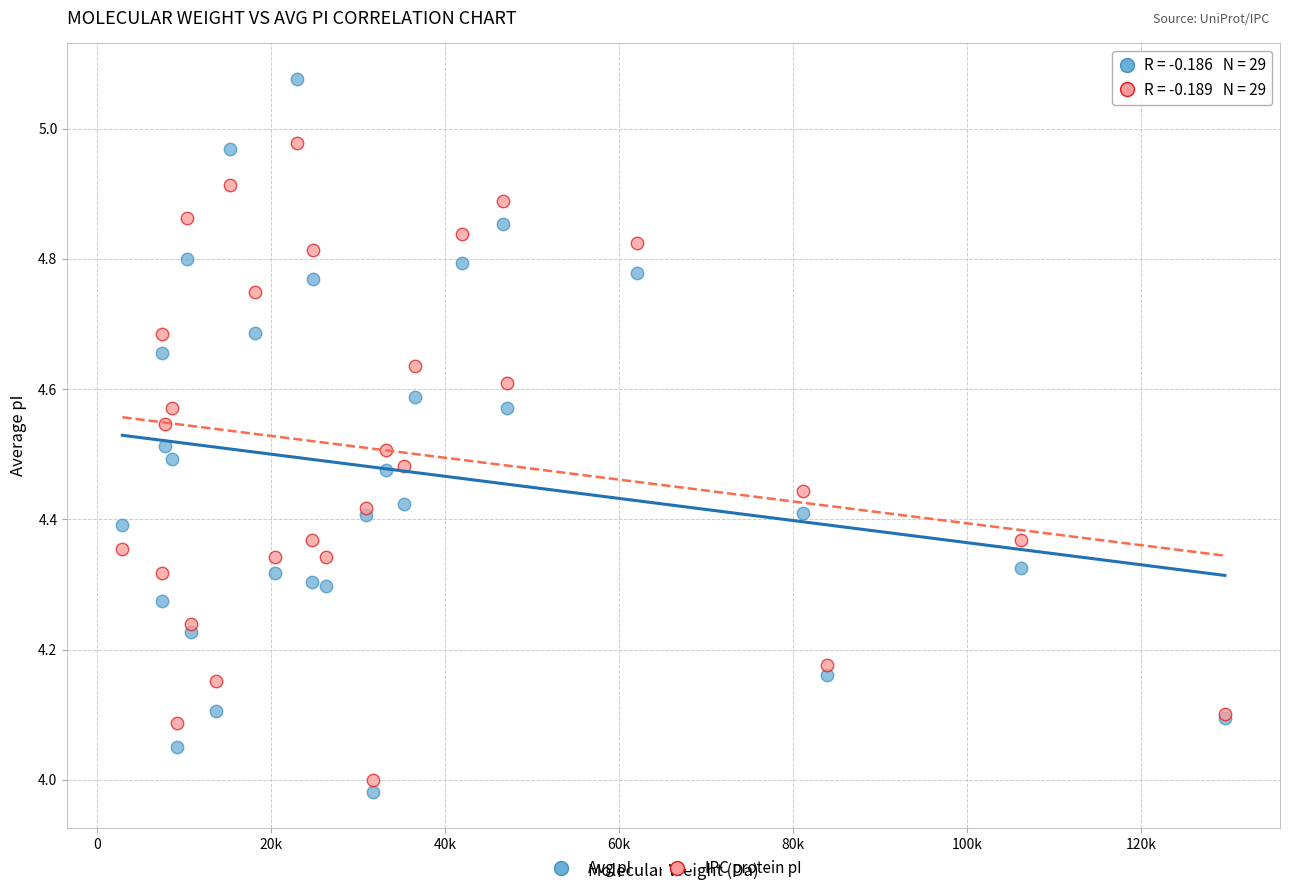

Which series contains the highest Y value?

Avg pI